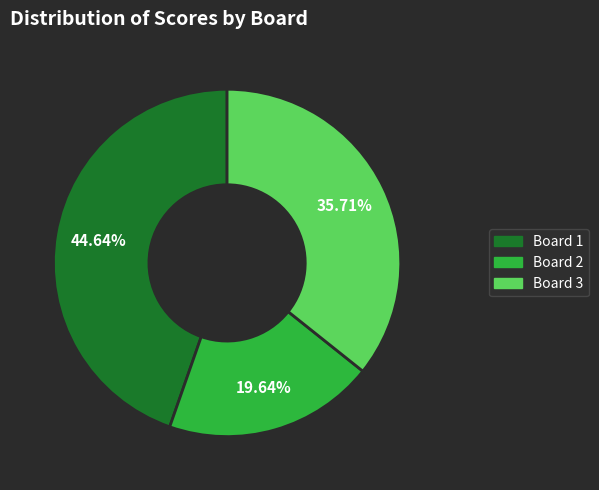

How many slices are in this pie chart?

3